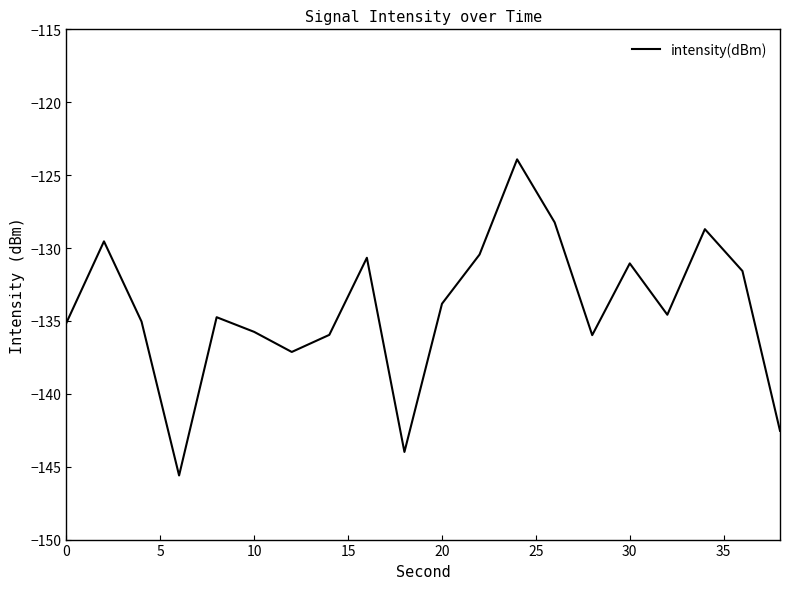

What is the greatest value displayed?

-123.9